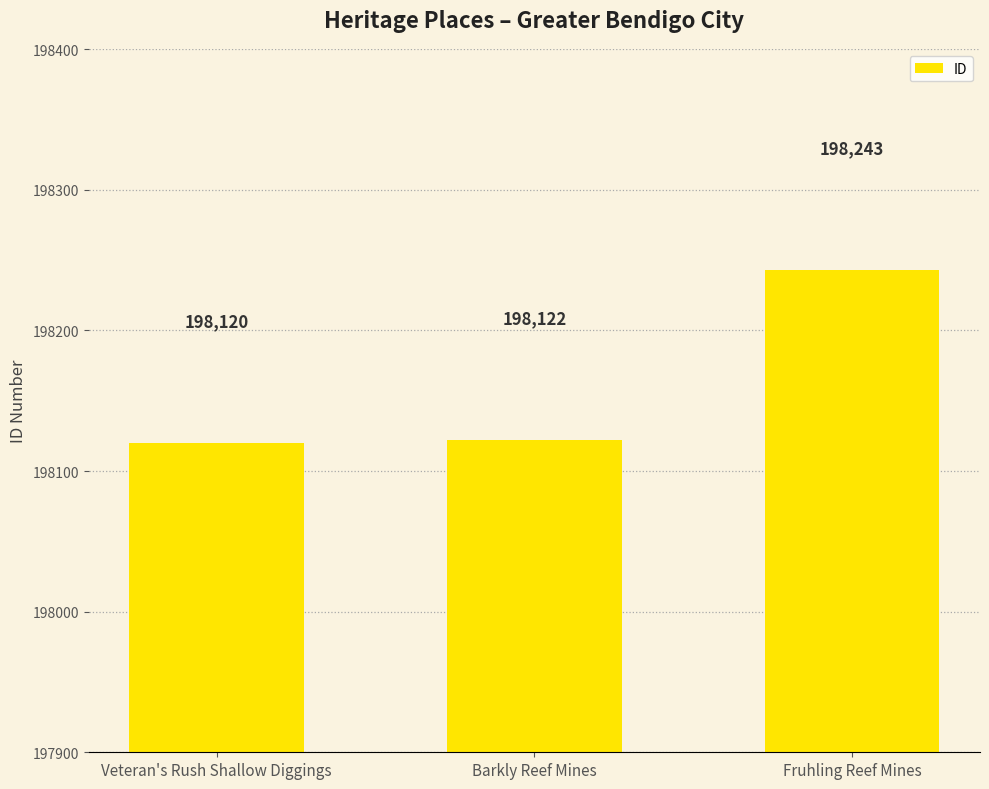

What is the value of the 3rd bar from the left?

198243